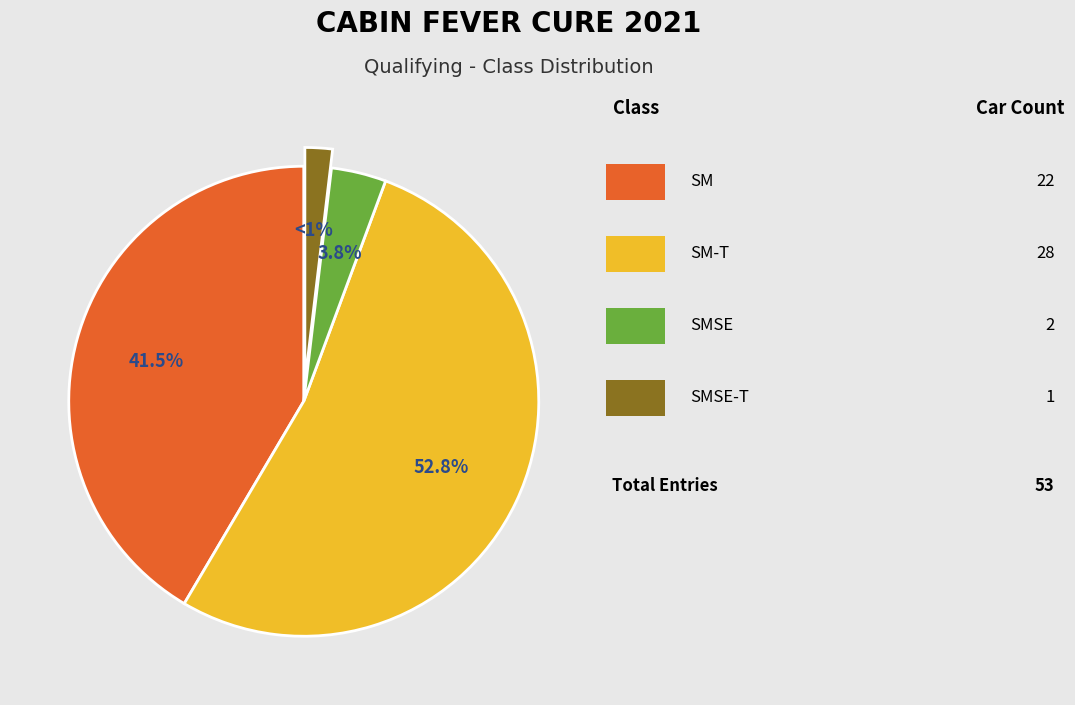

To the nearest percent, what is the difference between the largest and smallest slice percentages?

51%